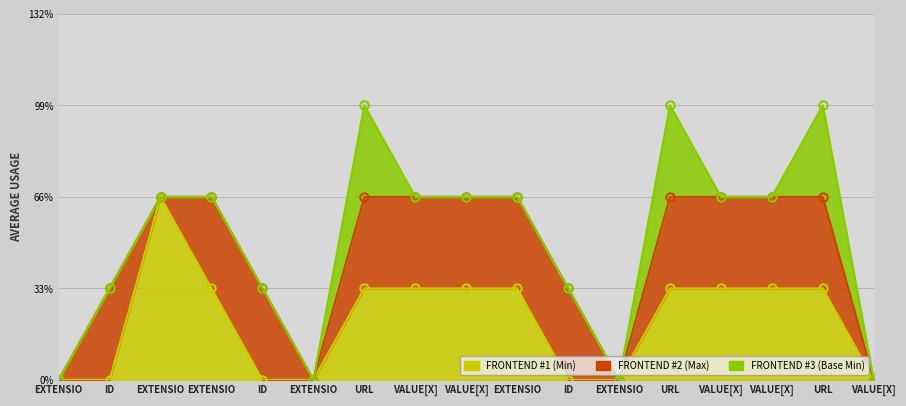

What is the sum of the FRONTEND #1 (Min) values at Extension and Extension.extension:forType.value[x]:valueCoding?

1